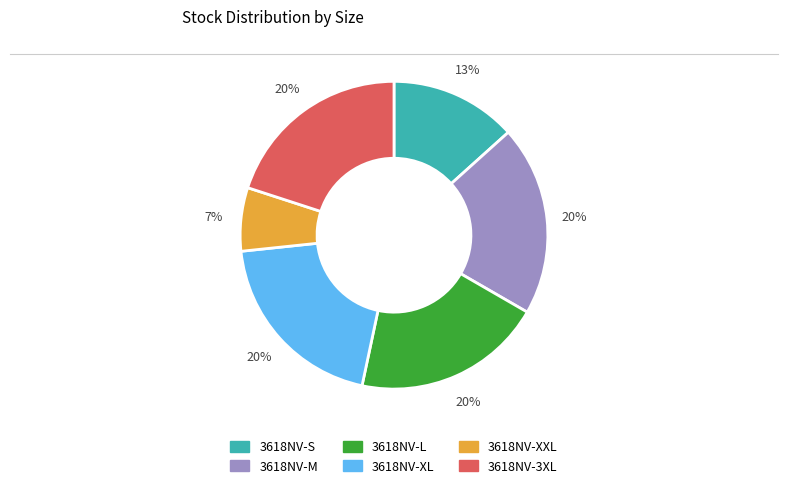

To the nearest percent, what percentage of the pie is 3618NV-3XL?

20%